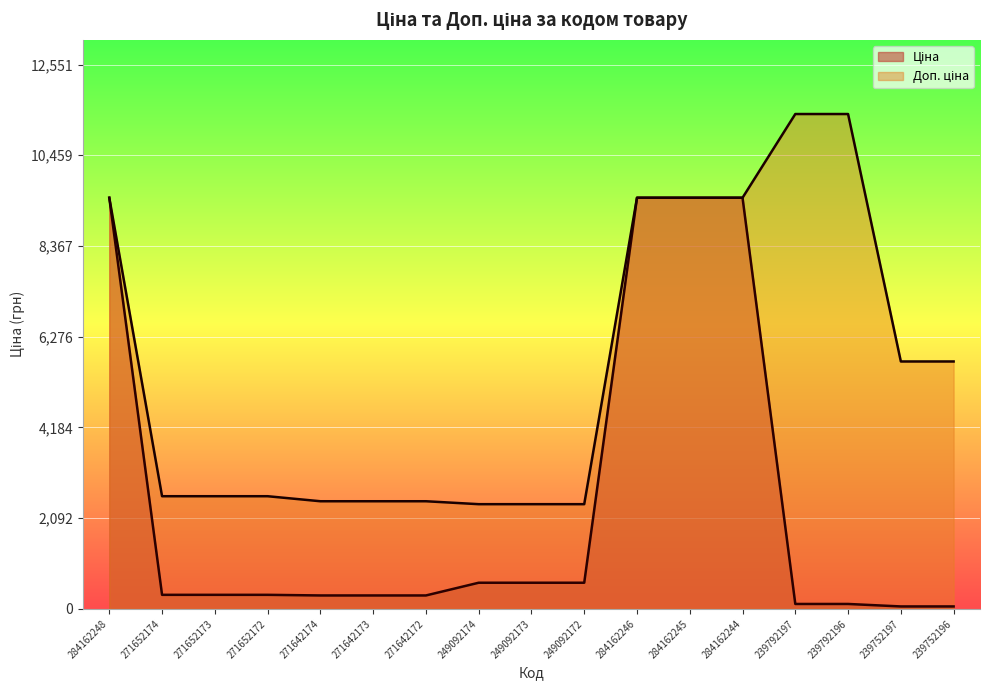

List the series in order of their peak value, lowest first.

Ціна, Доп. ціна